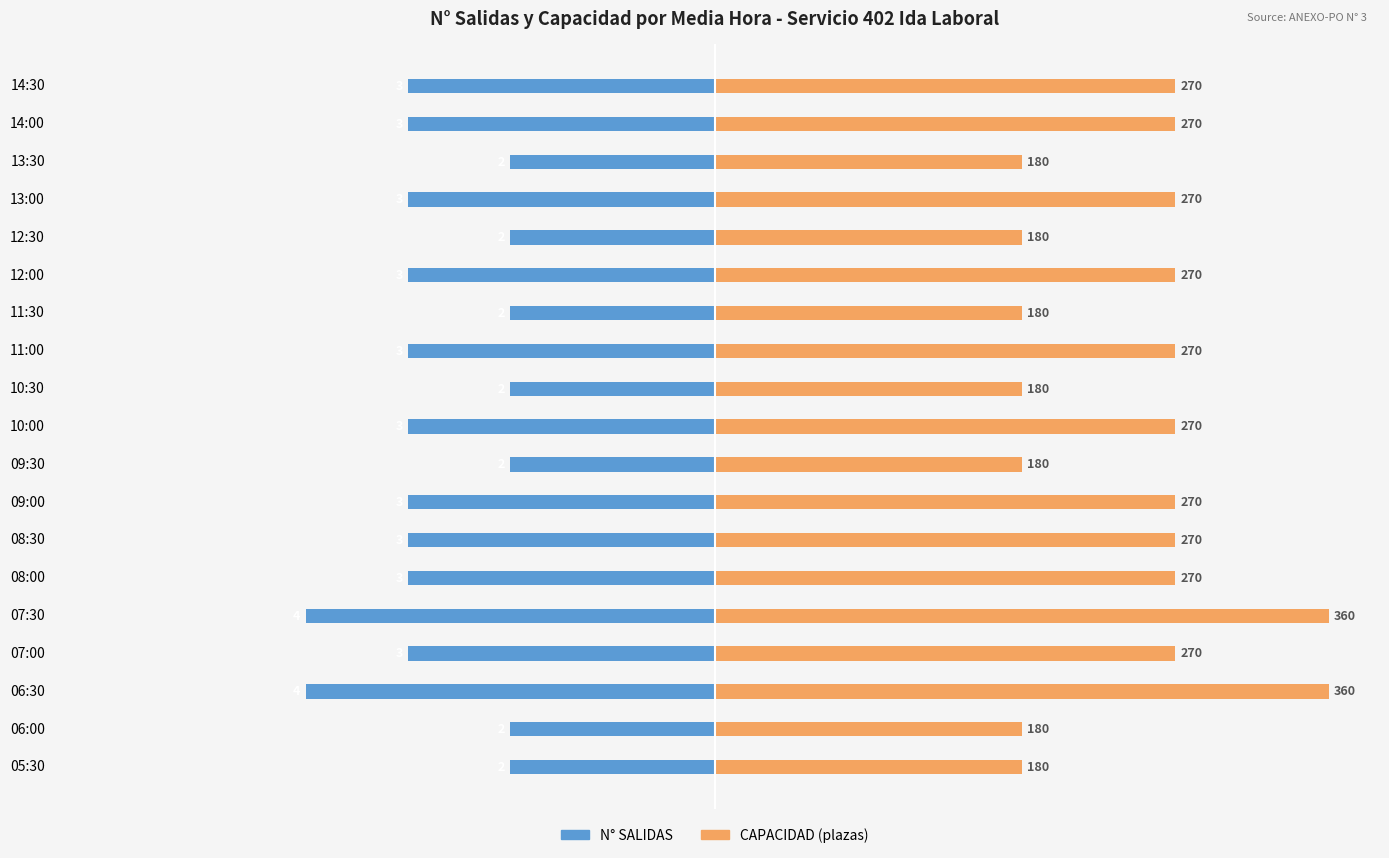

What is the smallest value displayed?

-4.0